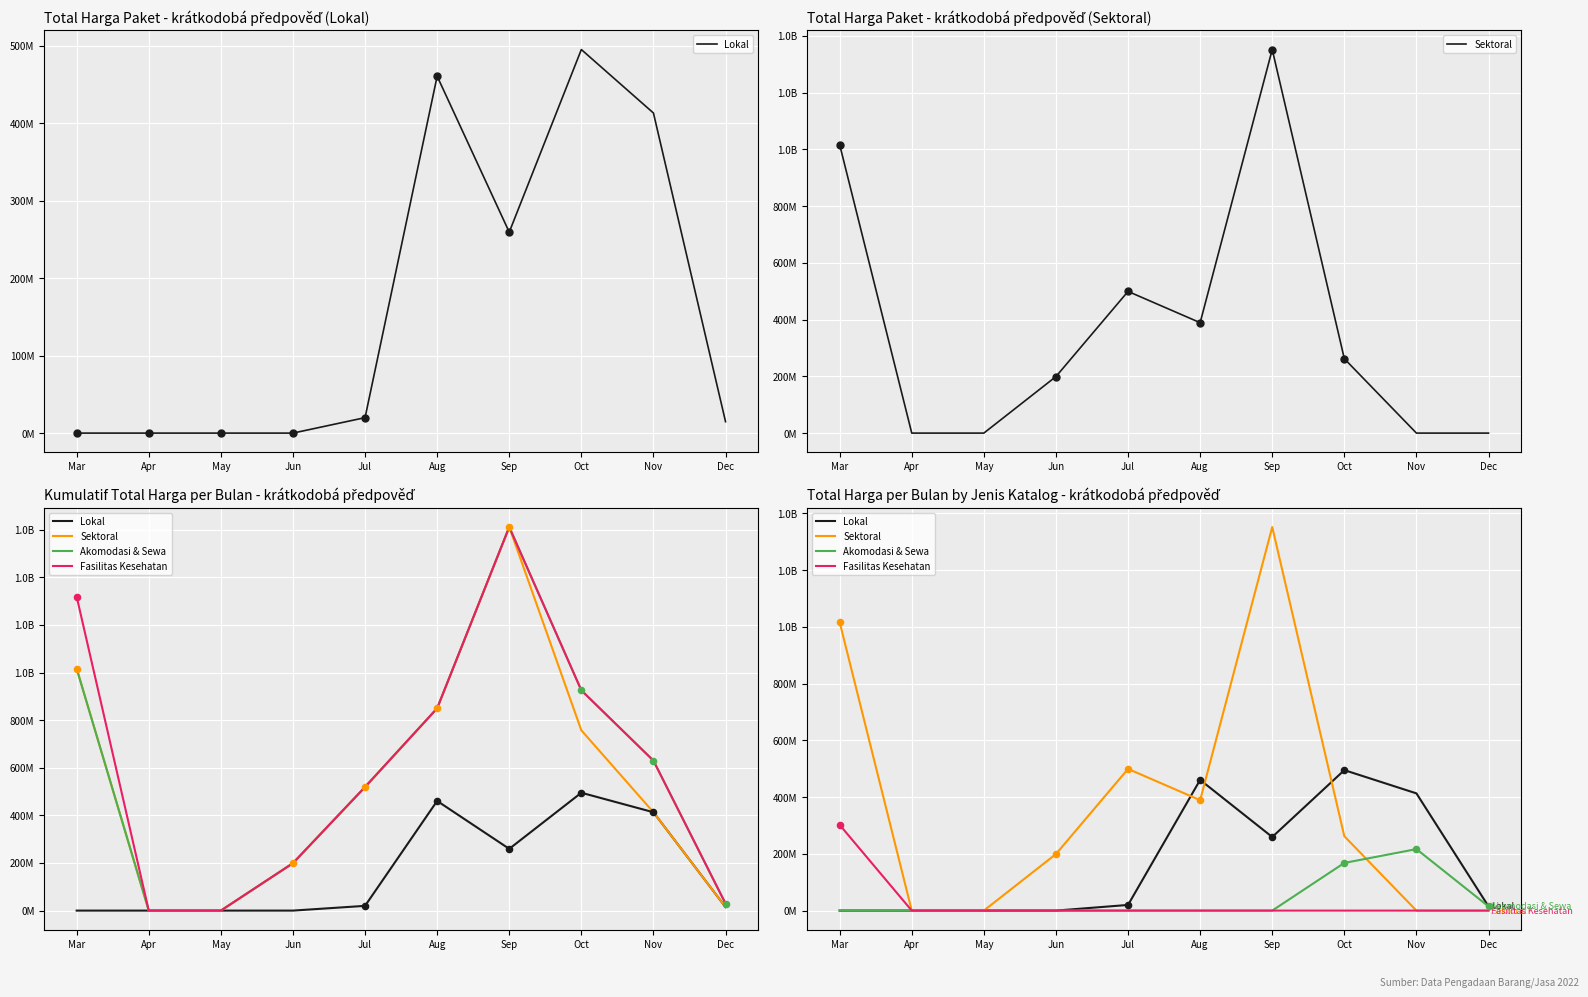

What is the total value across all series at Jul?

519250000